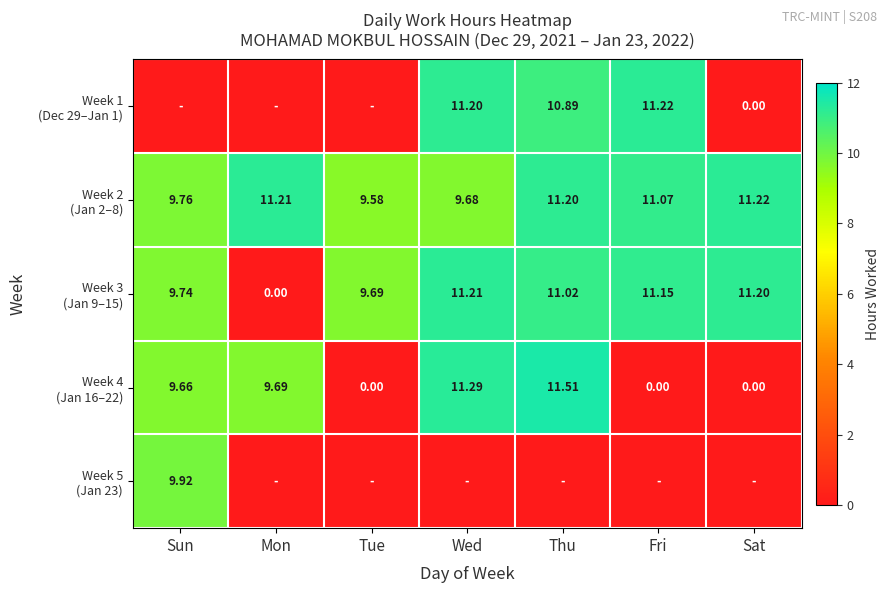

At which category is the sum across all series the highest?

Thu